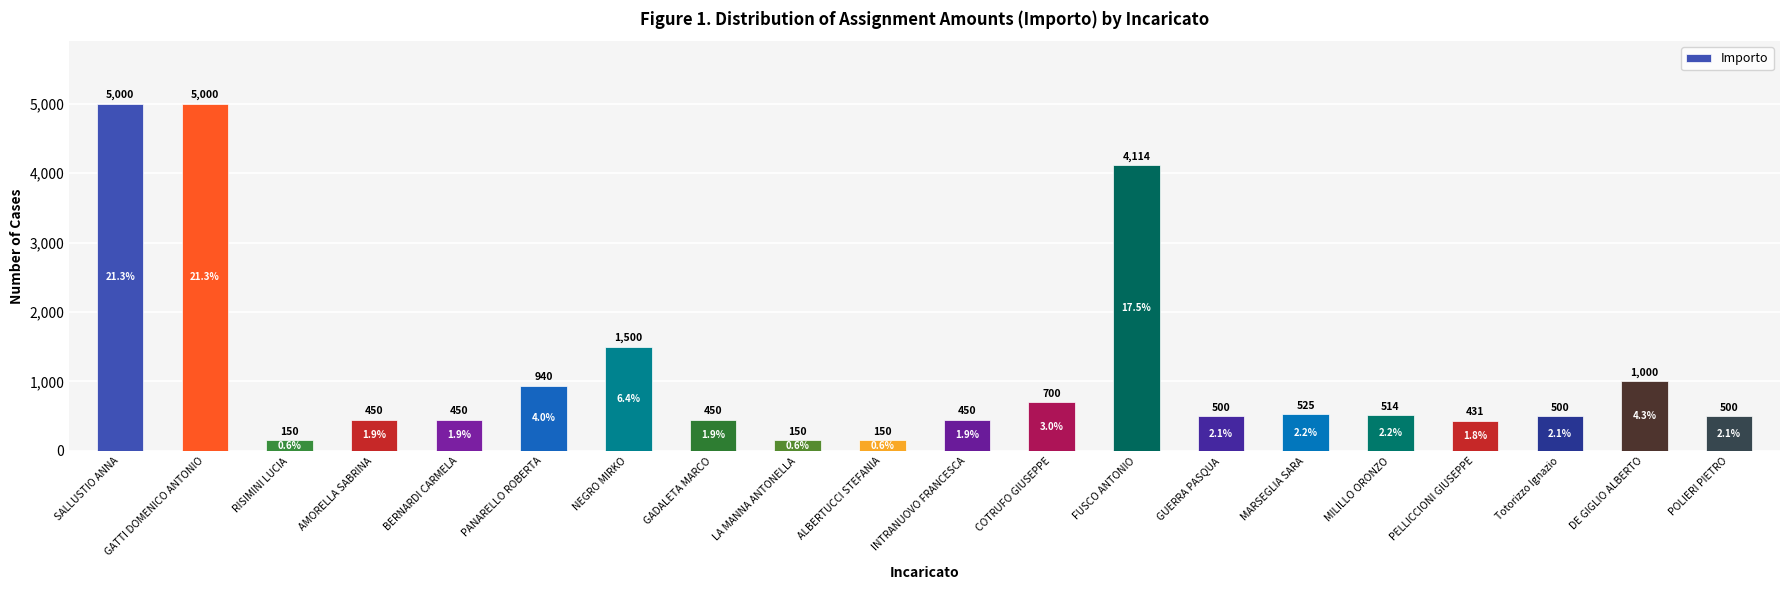

Is it true that the value at SALLUSTIO ANNA is 5000.0?

True